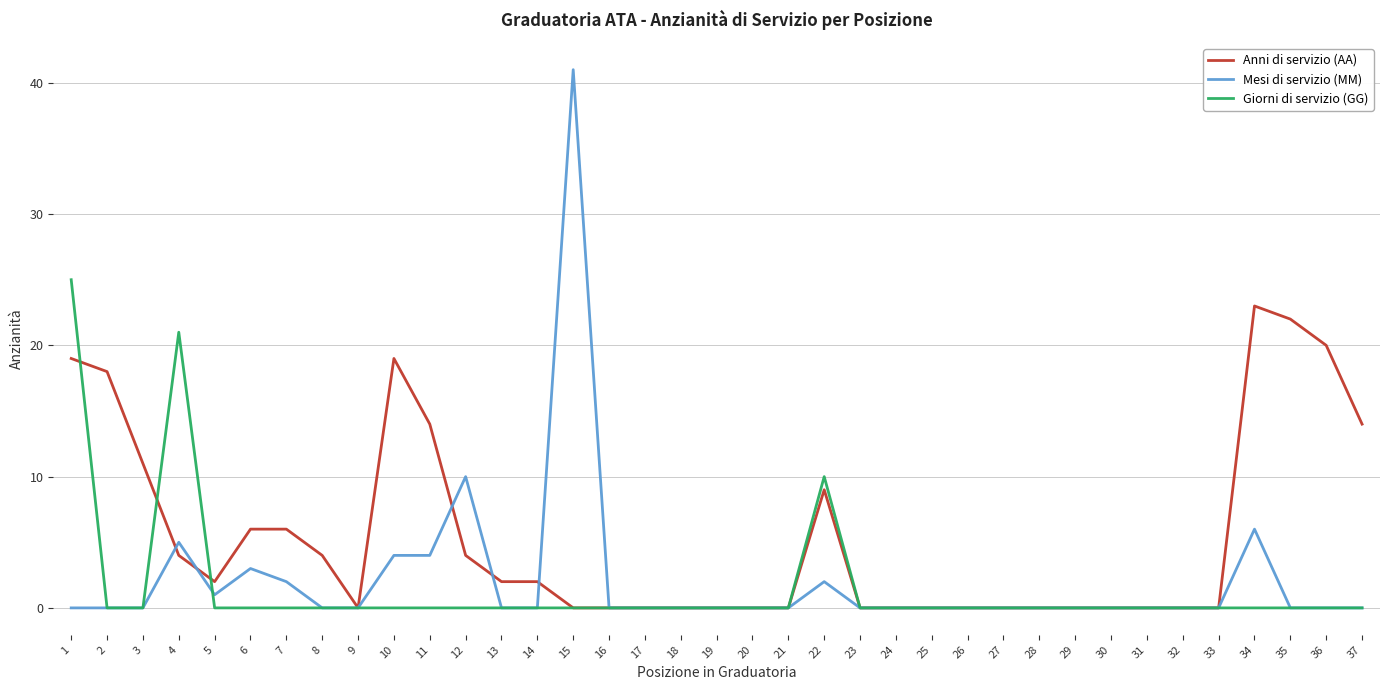

Is the value of Mesi di servizio (MM) at 9 greater than the value of Anni di servizio (AA) at 1?

No